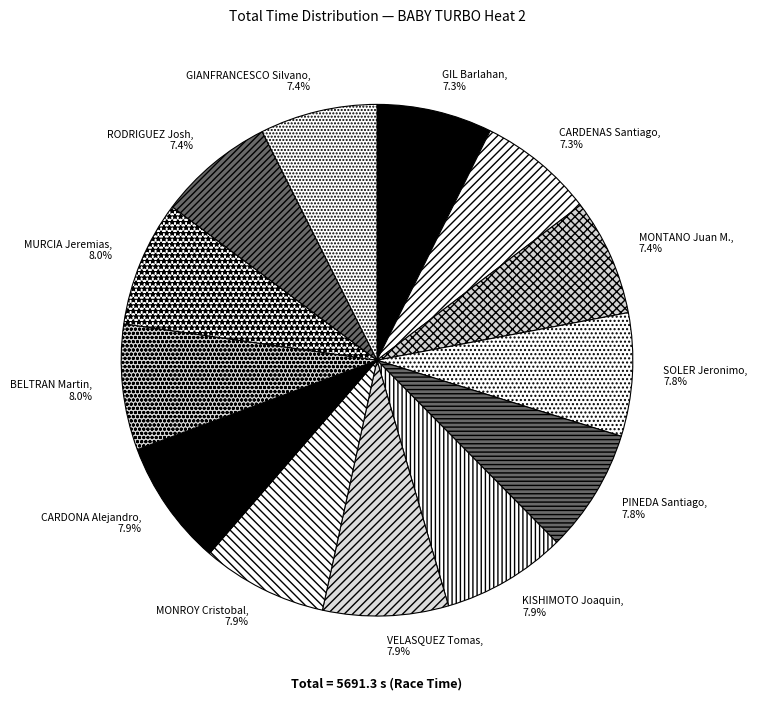

Count the number of slices in the pie.

13